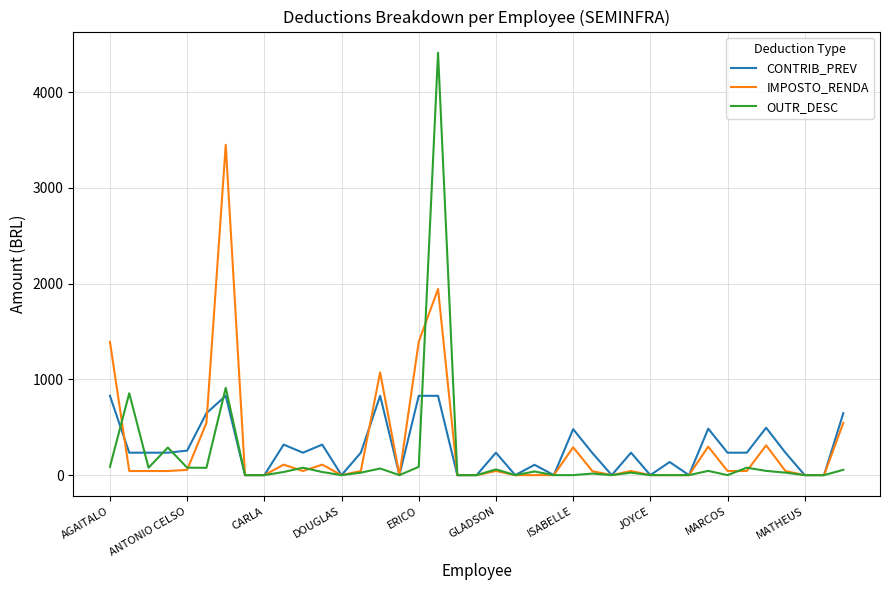

Is this an area chart (filled region under the line)?

No